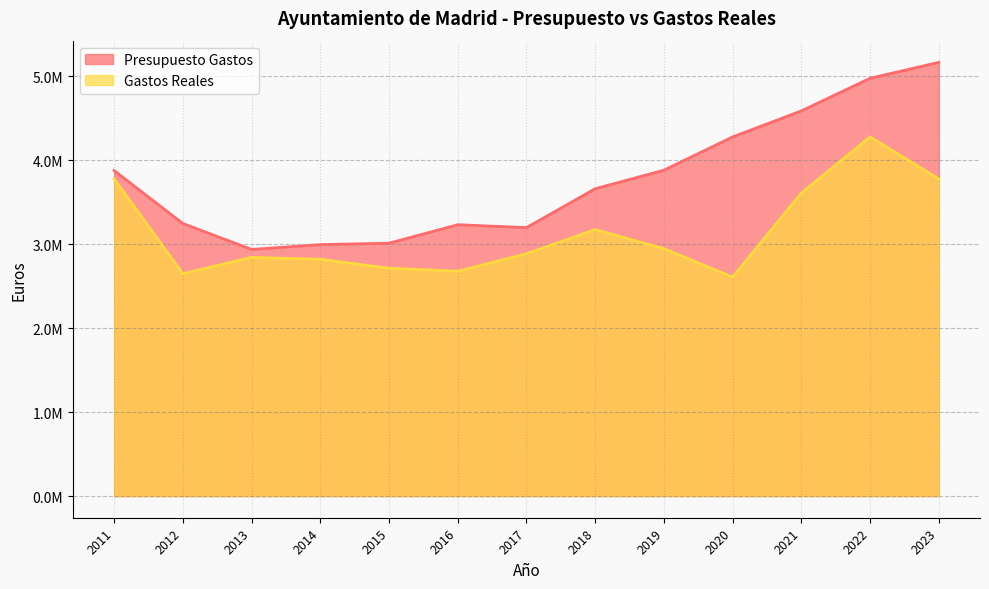

At which category is the sum across all series the highest?

2022